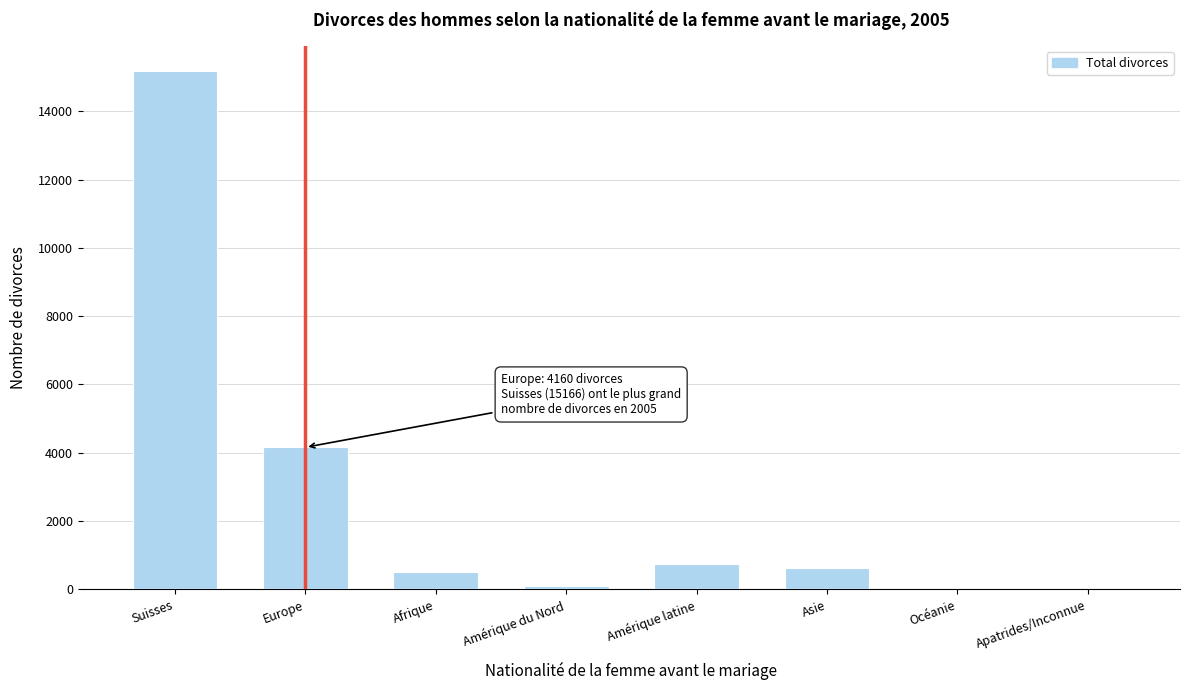

Between Europe and Asie, which is larger?

Europe